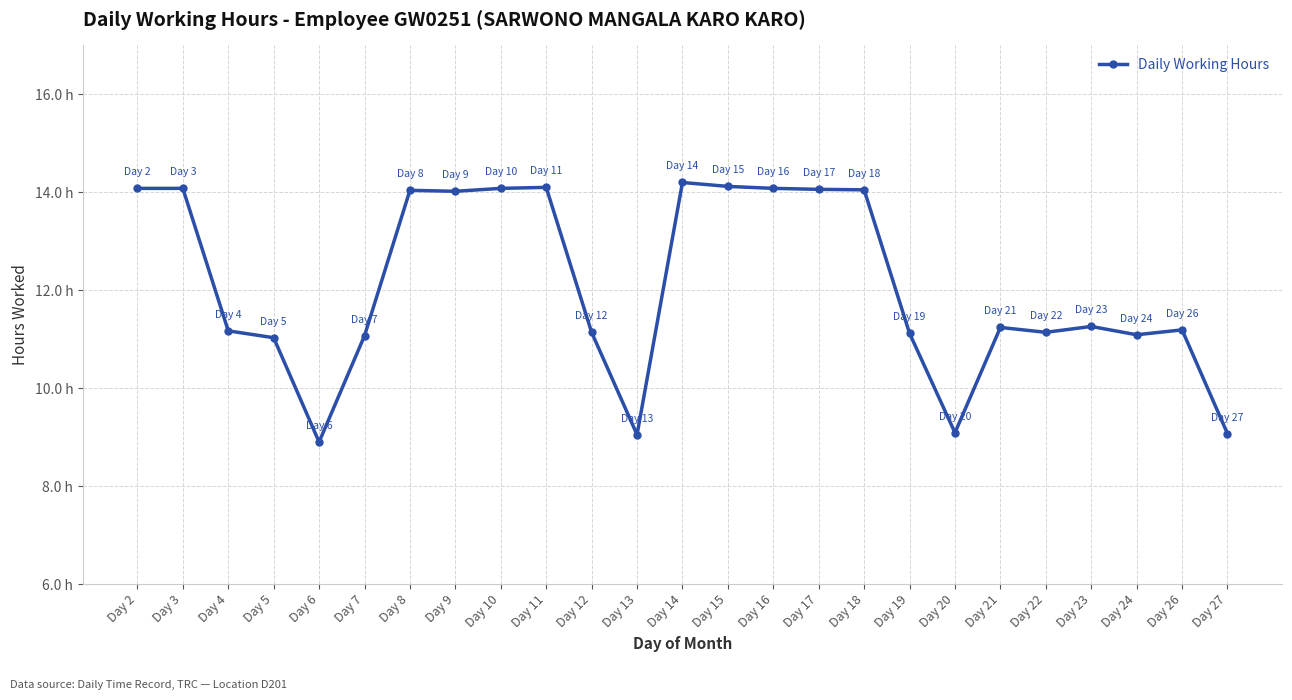

Is this an area chart (filled region under the line)?

No